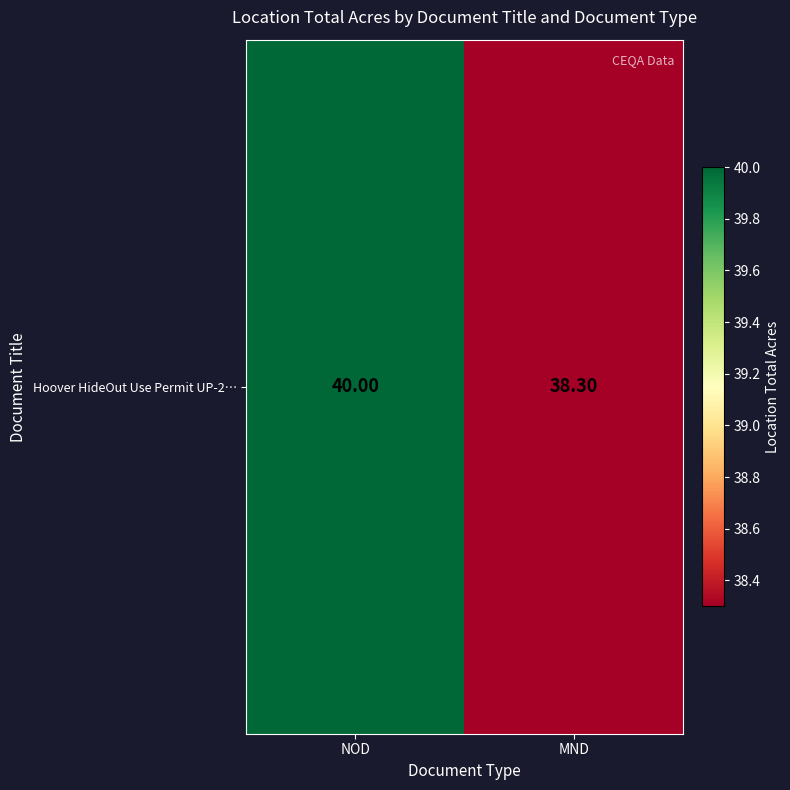

True or false: the data shows 9.7 at NOD.

False